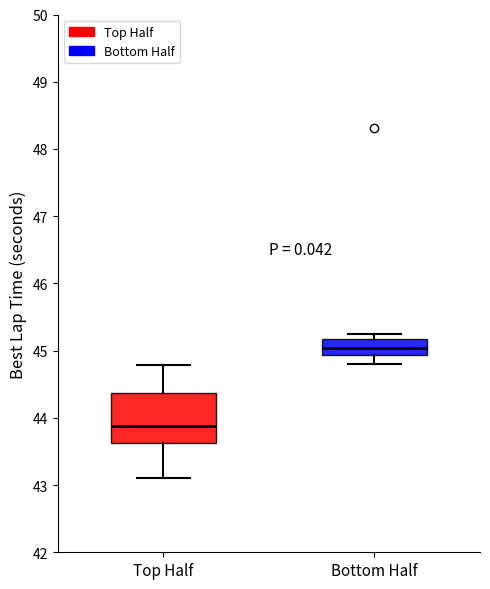

Which box is the tallest, from its lower edge to its upper edge?

Top Half